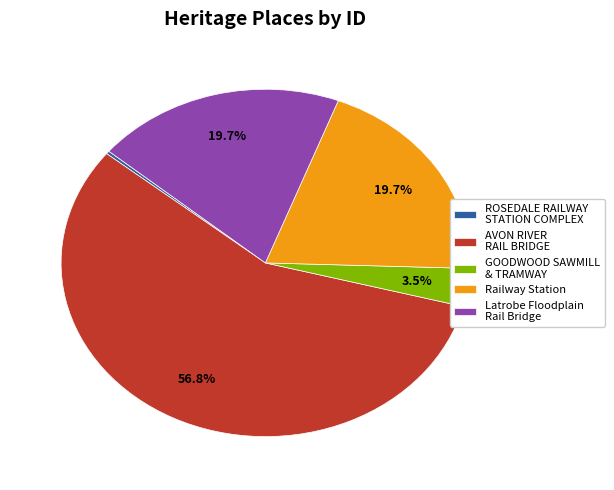

The Latrobe Floodplain Rail Bridge slice represents 20% of the pie. True or false?

True